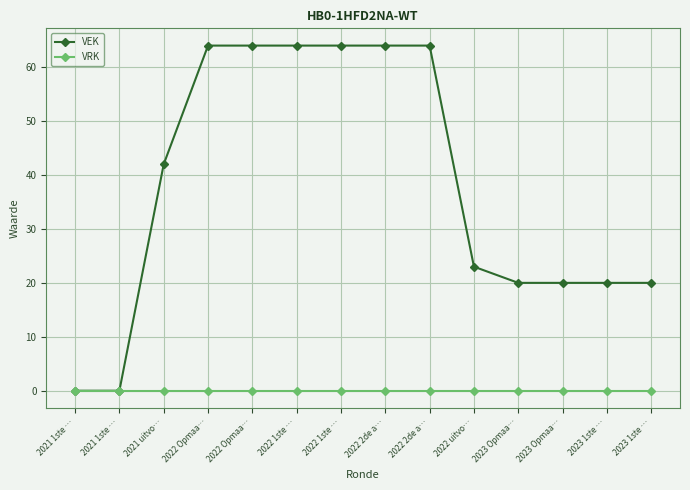

Reading left to right, transcribe all the data shown in this chart.

VEK: 0	0	42	64	64	64	64	64	64	23	20	20	20	20
VRK: 0	0	0	0	0	0	0	0	0	0	0	0	0	0